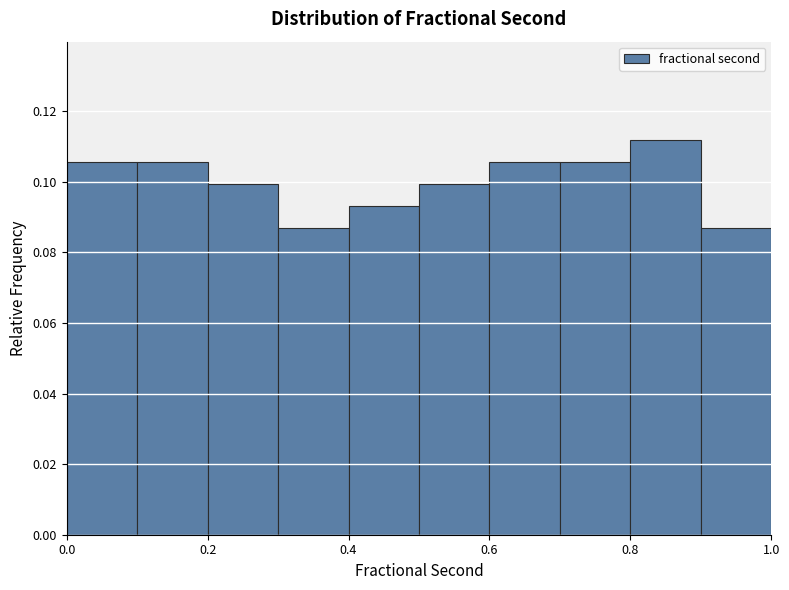

What is the height of the bar covering 0.1 to 0.2 on the x-axis? The values are not printed on the chart, so give them approximately, as read against the axis.

0.106